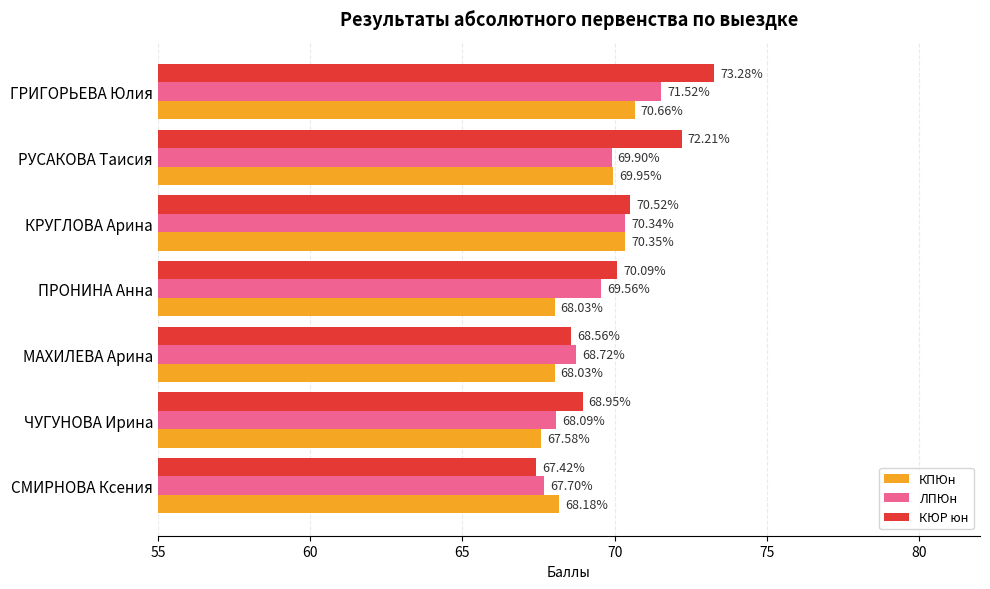

Where is КЮР юн nearest to the value 70?

ПРОНИНА Анна